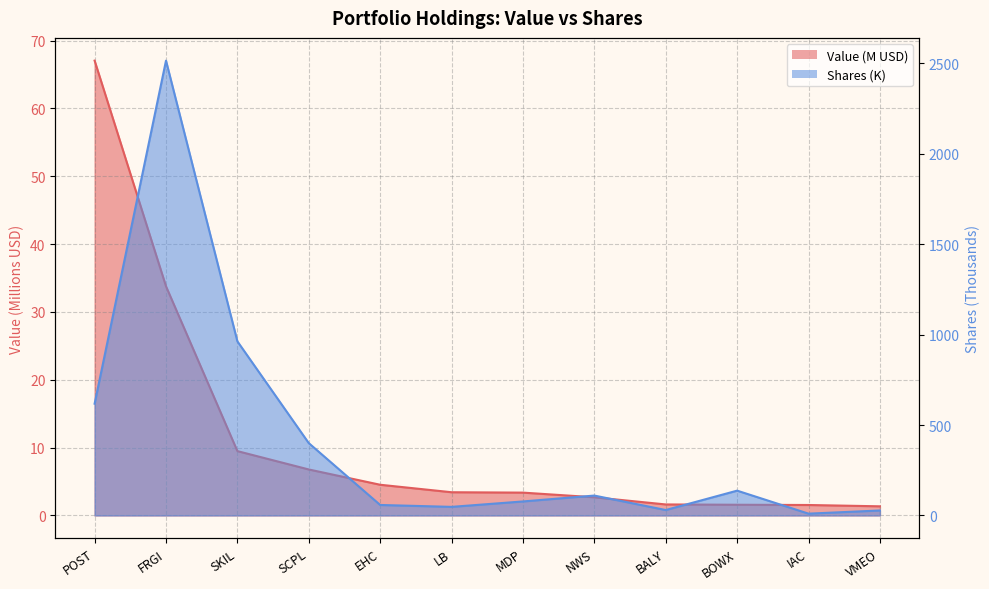

True or false: Shares or principal amount has more than 0 interior local peaks.

True